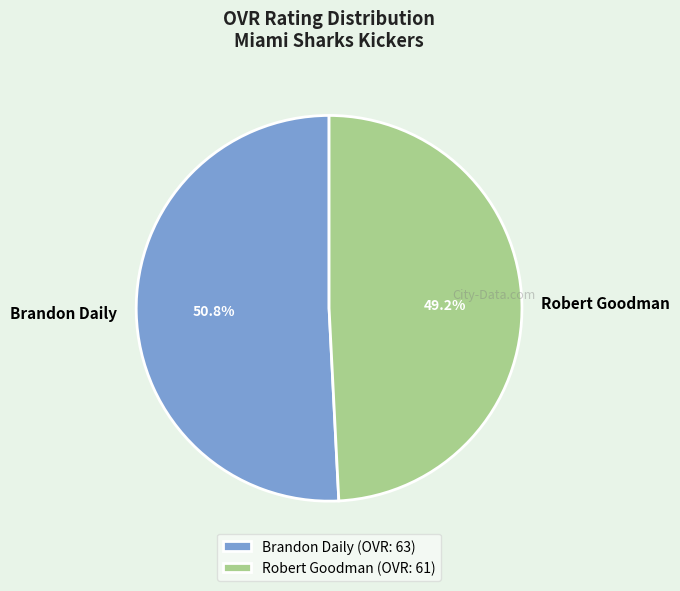

Is it true that Brandon Daily is 51% of the pie?

True